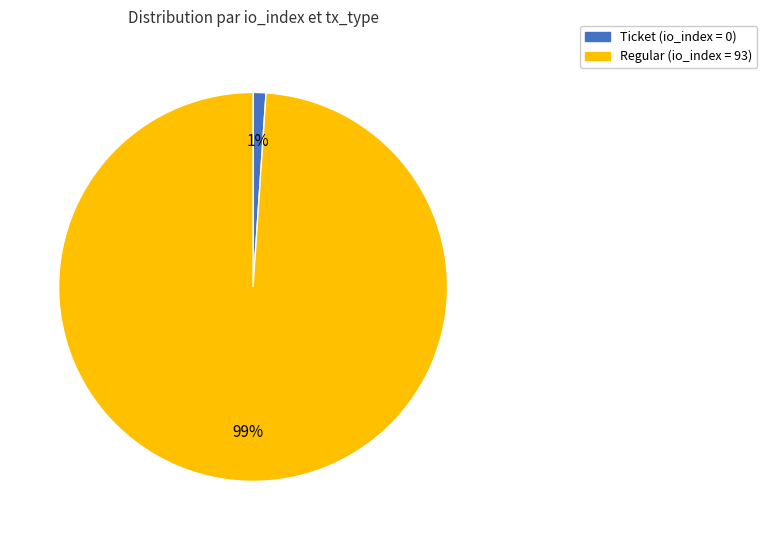

To the nearest percent, what is the difference between the largest and smallest slice percentages?

98%